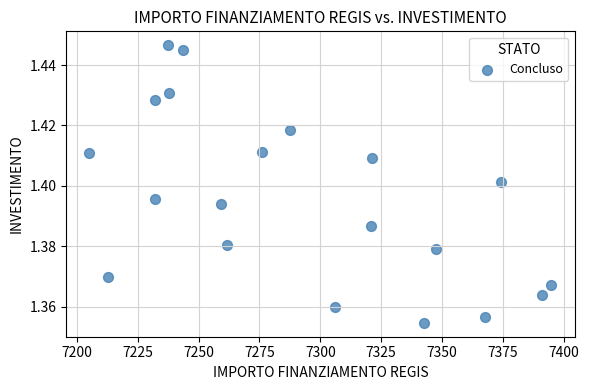

What is the range of X values (max minus min)?

189.9